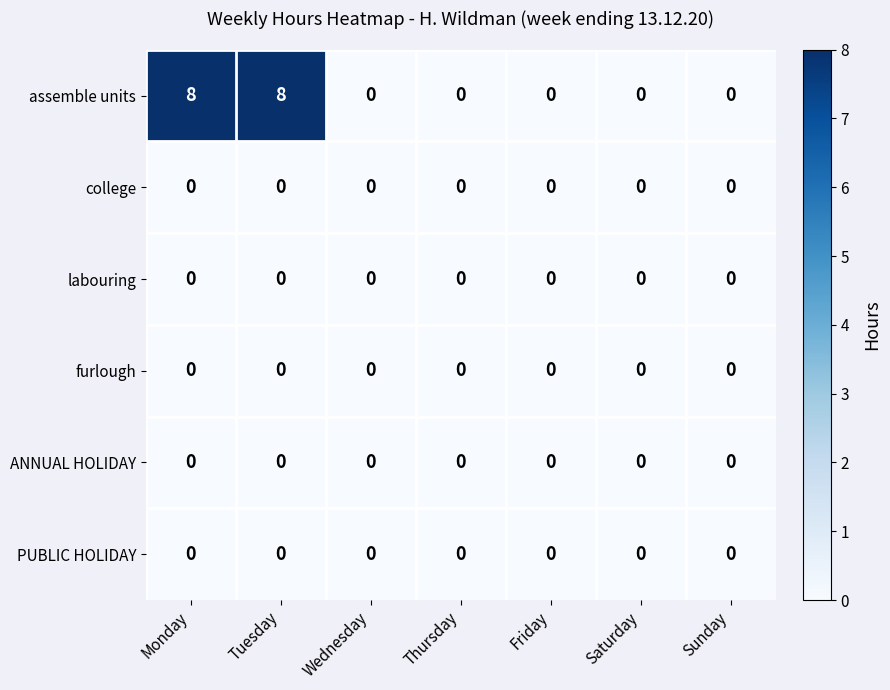

Which series has the largest total across all categories?

assemble units